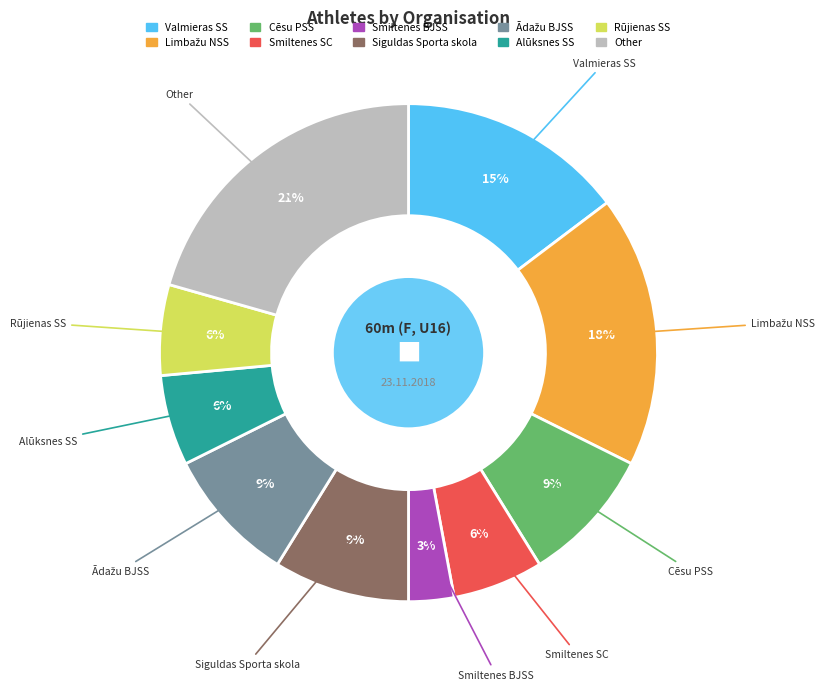

Do Siguldas Sporta skola and Smiltenes BJSS together represent more than half of the pie?

No